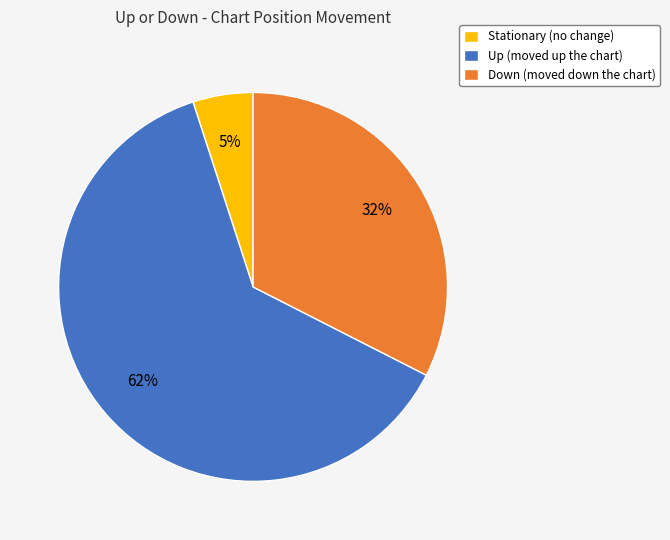

The Down (moved down the chart) slice represents 22% of the pie. True or false?

False